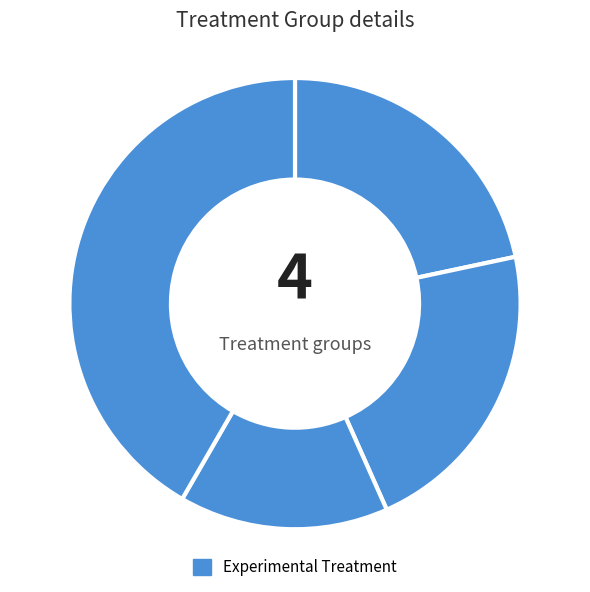

To the nearest percent, what is the average slice percentage?

25%